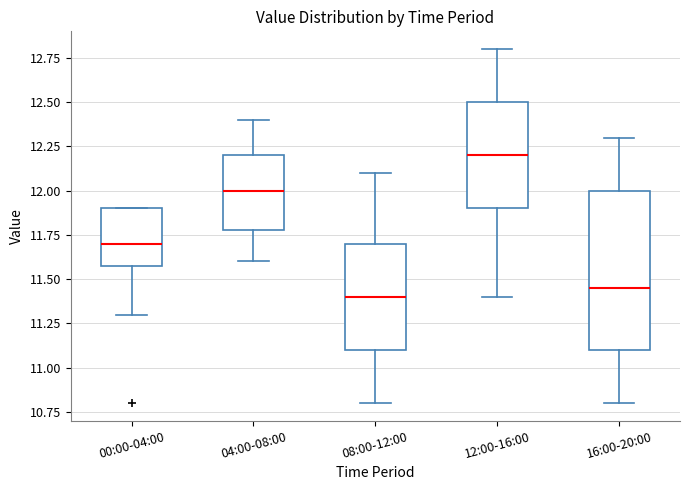

Reading left to right, transcribe this box plot: for each box, give where its median line is, the range the box spans, and where its two whiskers end, as read against the y-axis. The values are not printed on the chart, so give them approximately, as read against the axis.

00:00-04:00: median 11.70, box 11.60 to 11.90, whiskers 11.30 to 11.90
04:00-08:00: median 12.00, box 11.80 to 12.20, whiskers 11.60 to 12.40
08:00-12:00: median 11.40, box 11.10 to 11.70, whiskers 10.80 to 12.10
12:00-16:00: median 12.20, box 11.90 to 12.50, whiskers 11.40 to 12.80
16:00-20:00: median 11.45, box 11.10 to 12.00, whiskers 10.80 to 12.30